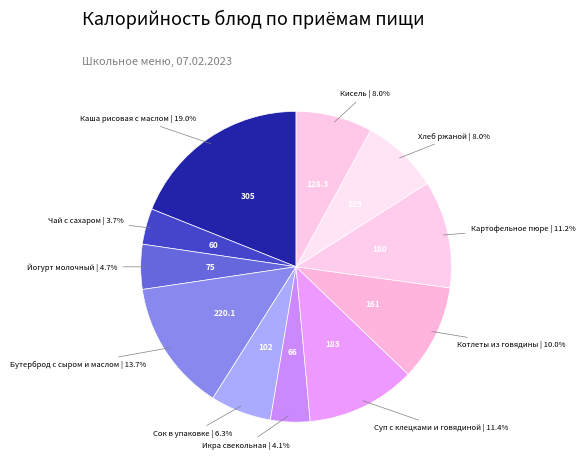

How many segments does this pie chart have?

11